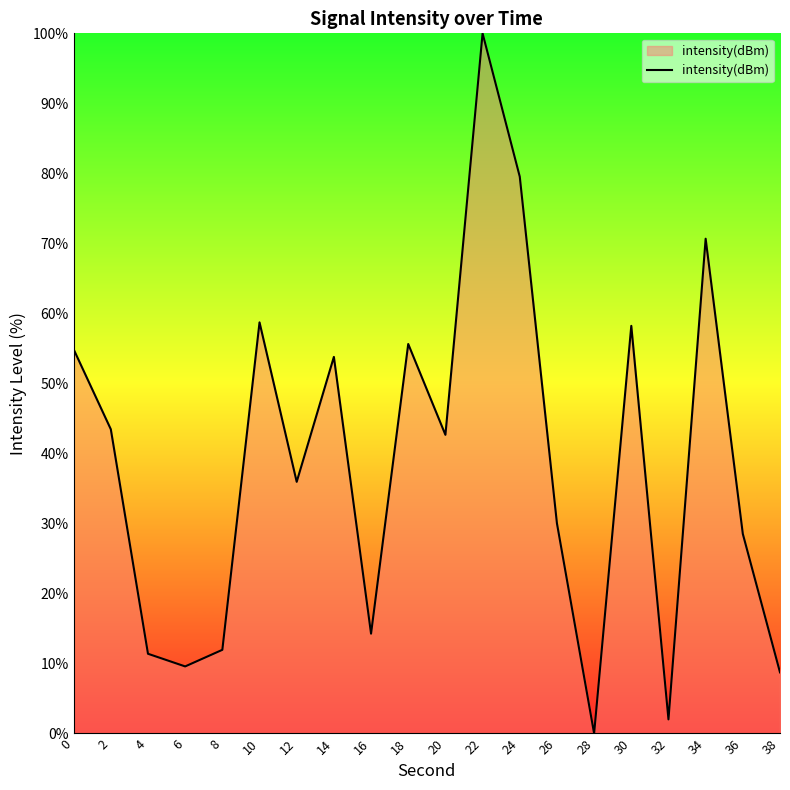

How many positive values are there?

19